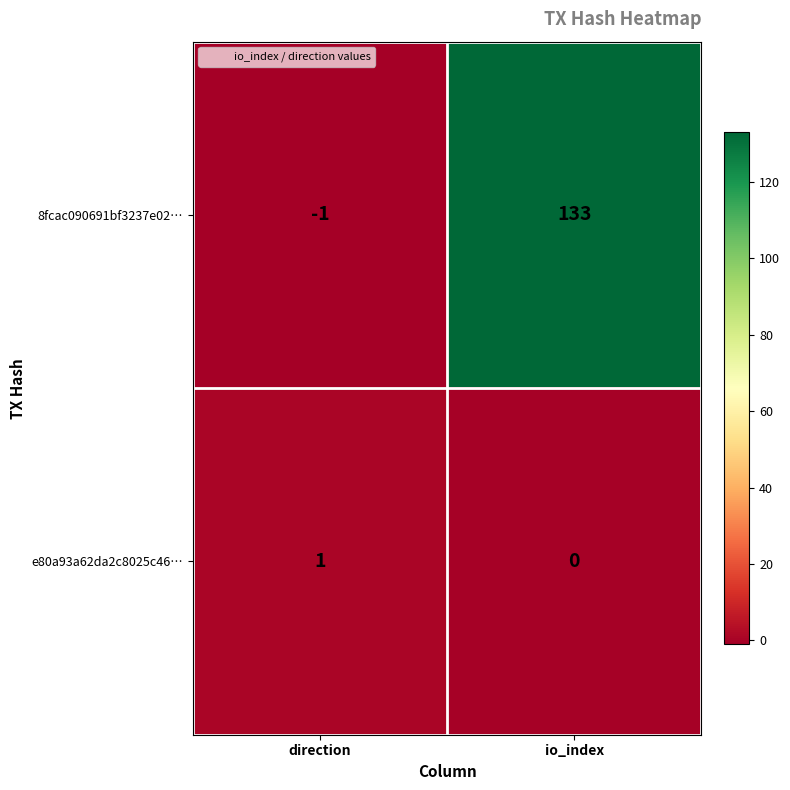

Reading left to right, what are all the values shown in this chart?

8fcac090691bf3237e02…: direction=-1	io_index=133
e80a93a62da2c8025c46…: direction=1	io_index=0